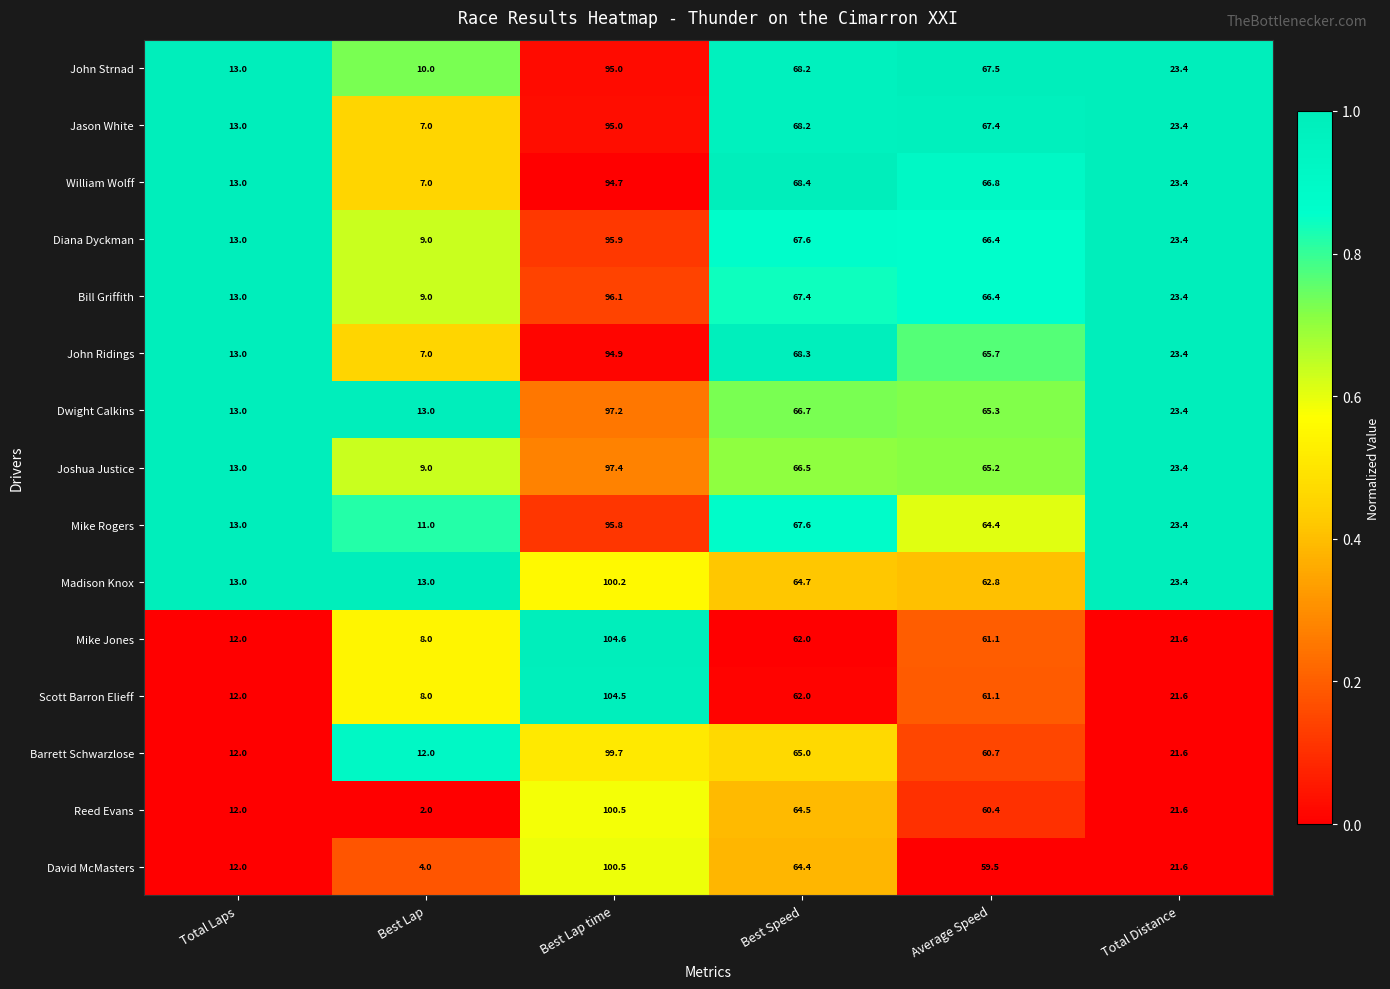

Where is Reed Evans nearest to the value 51?

Average Speed